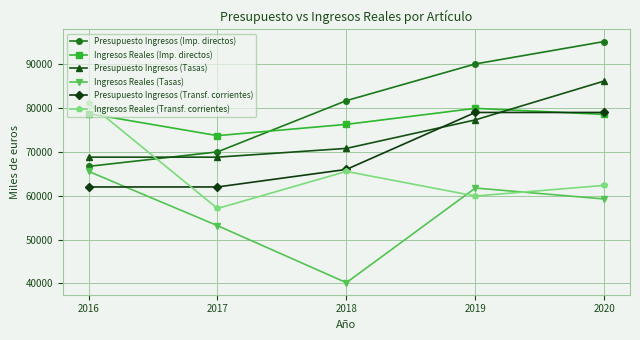

What value does the Presupuesto Ingresos (Imp. directos) series have at 2018?

81700.0